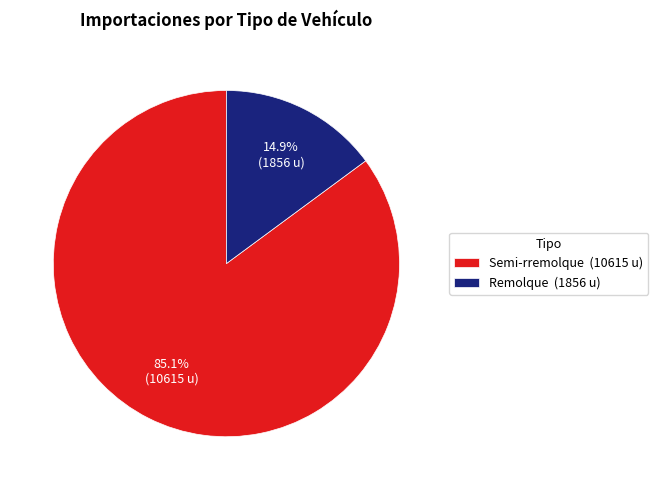

Do Semi-rremolque (10615 u) and Remolque (1856 u) together represent more than half of the pie?

Yes